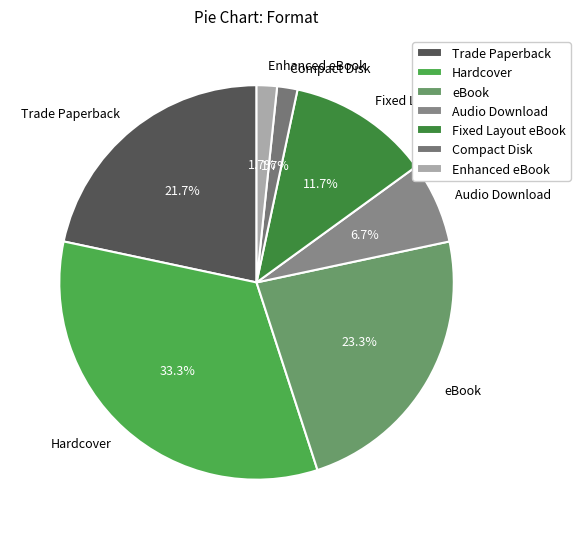

The Audio Download slice represents 20% of the pie. True or false?

False